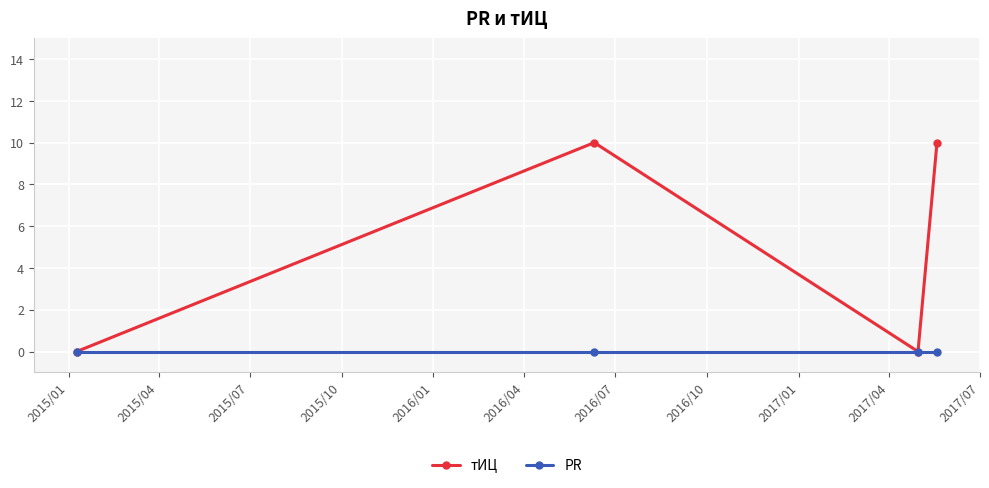

Which series has the largest total across all categories?

тИЦ